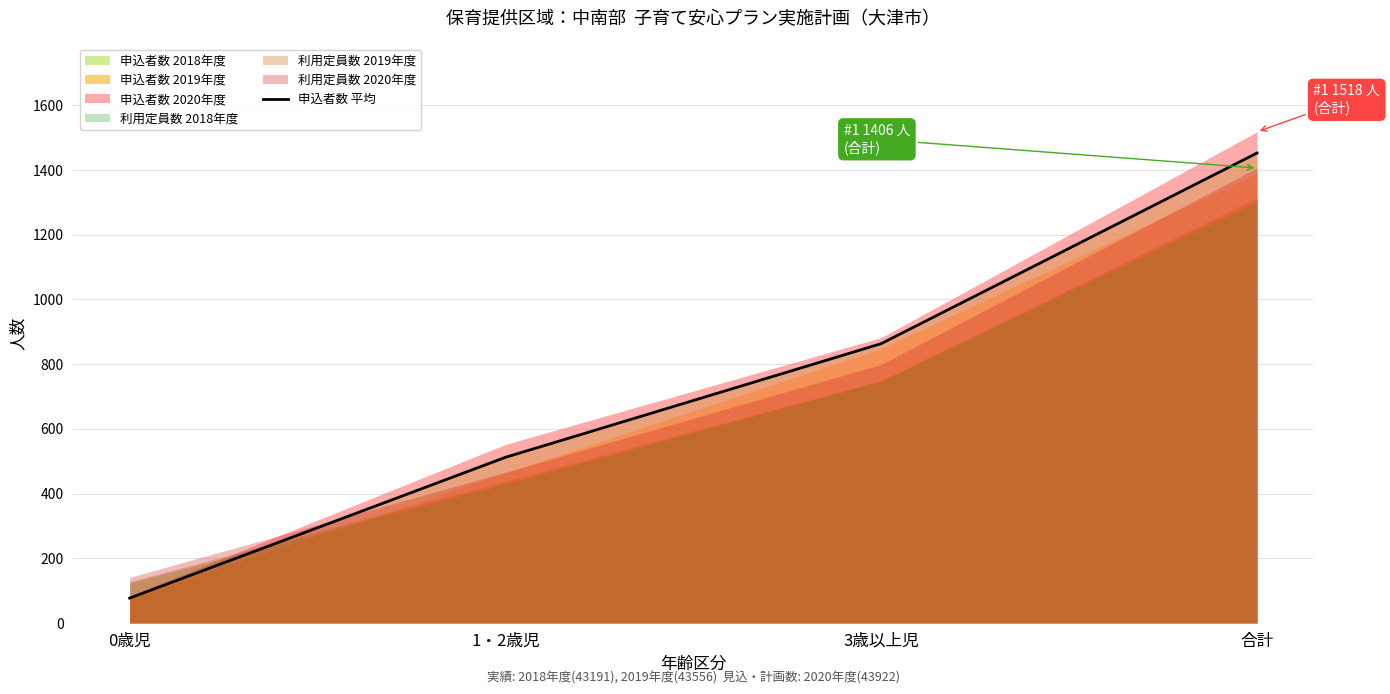

True or false: there are more than 0 points higher than both neighbors.

False